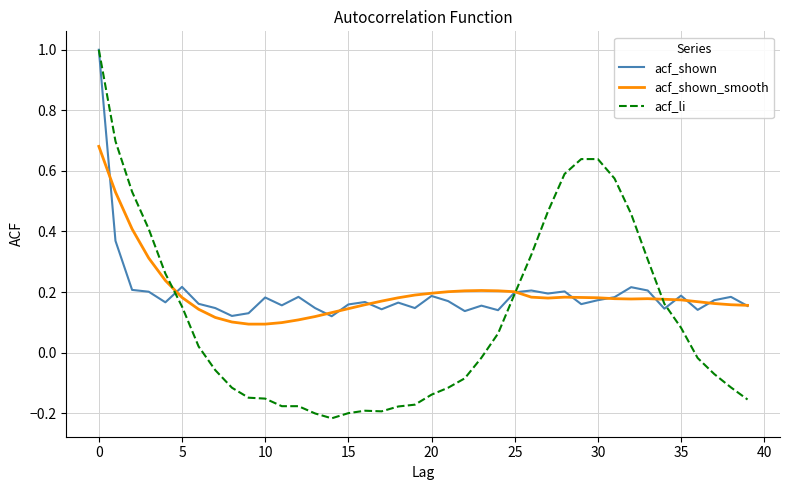

What is the highest value of the acf_li series?

1.0